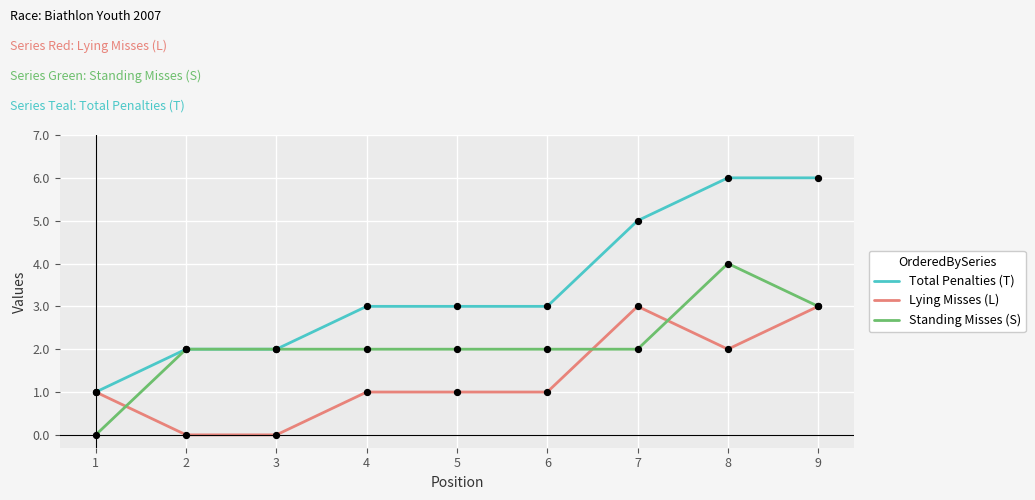

Which series has the largest total across all categories?

Total Penalties (T)